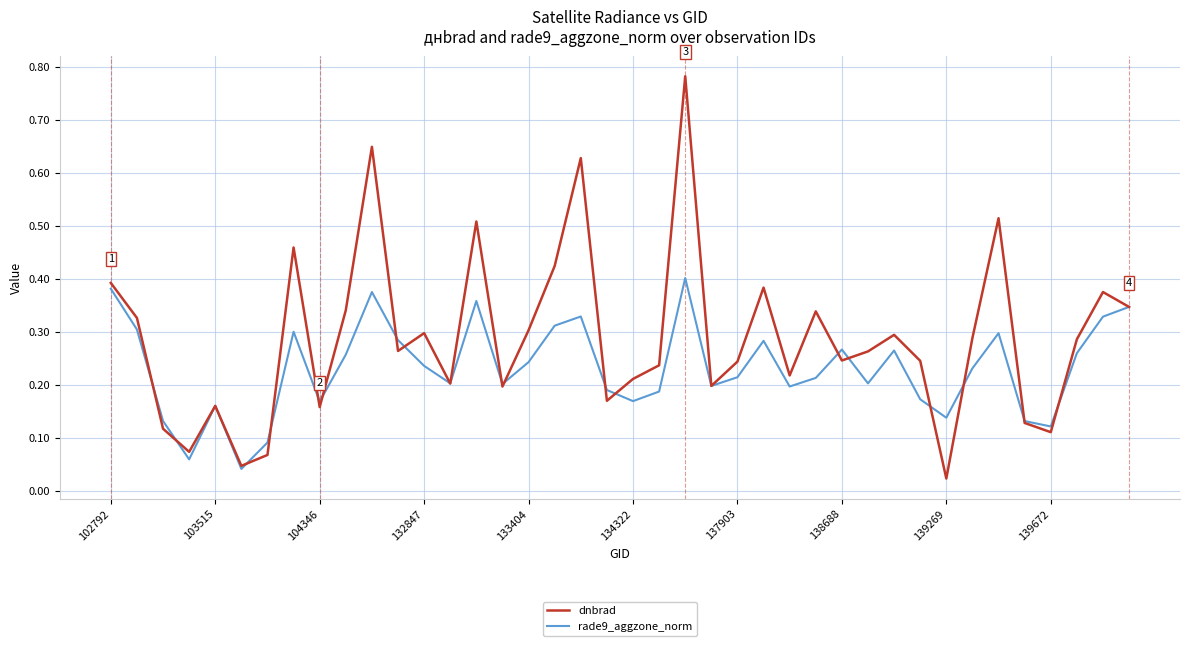

True or false: dnbrad and rade9_aggzone_norm intersect in this chart.

True